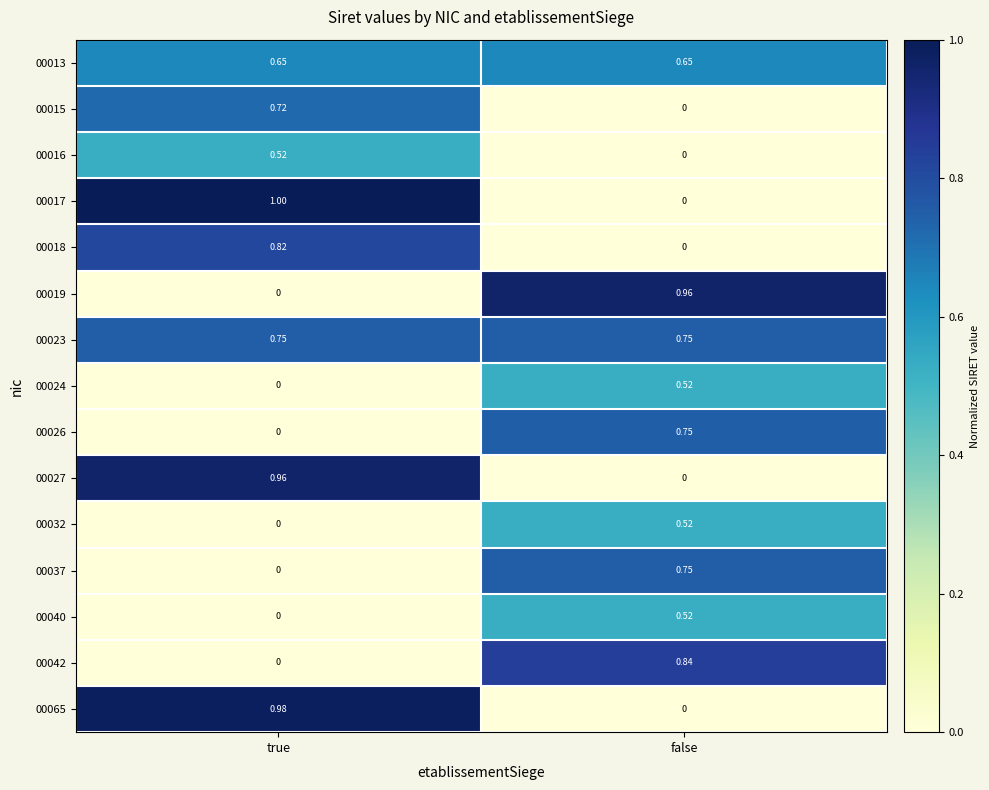

At which category is the sum across all series the highest?

true